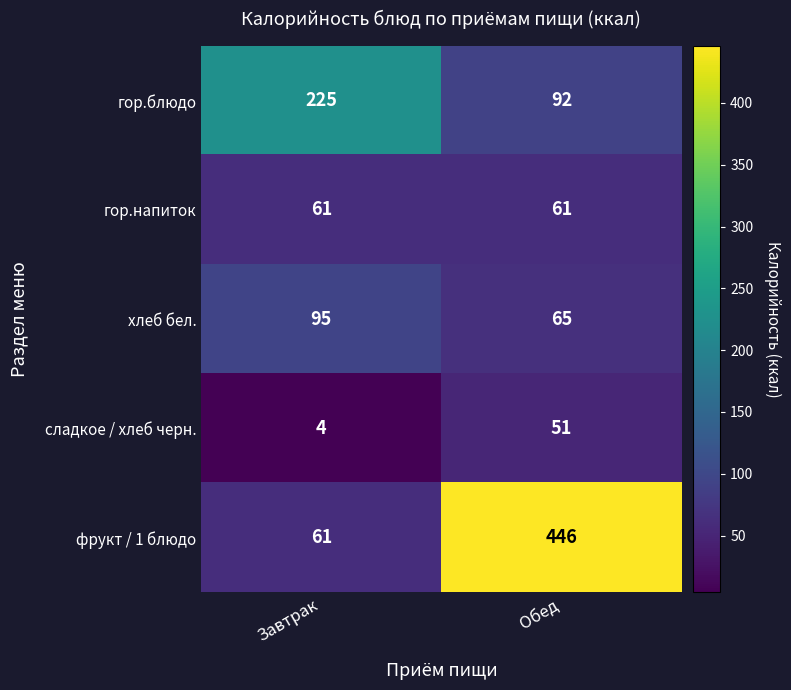

Rank the series by their maximum value, from lowest to highest.

сладкое / хлеб черн., гор.напиток, хлеб бел., гор.блюдо, фрукт / 1 блюдо